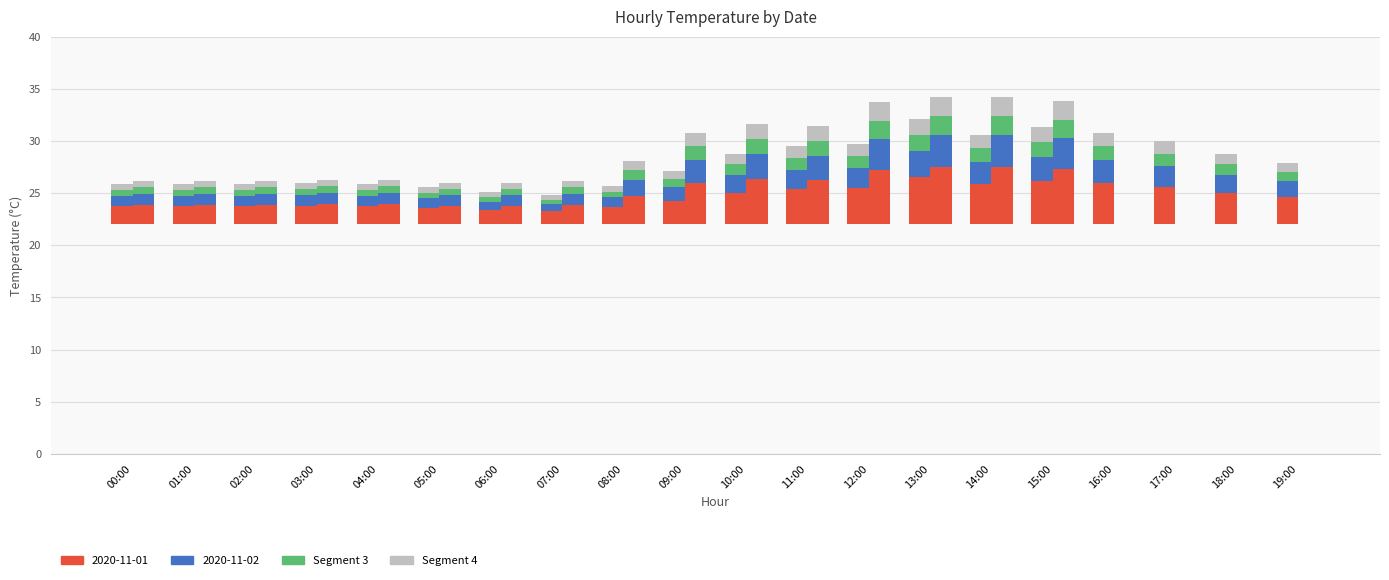

What is the minimum value for Nov-01 Seg1?

1.3